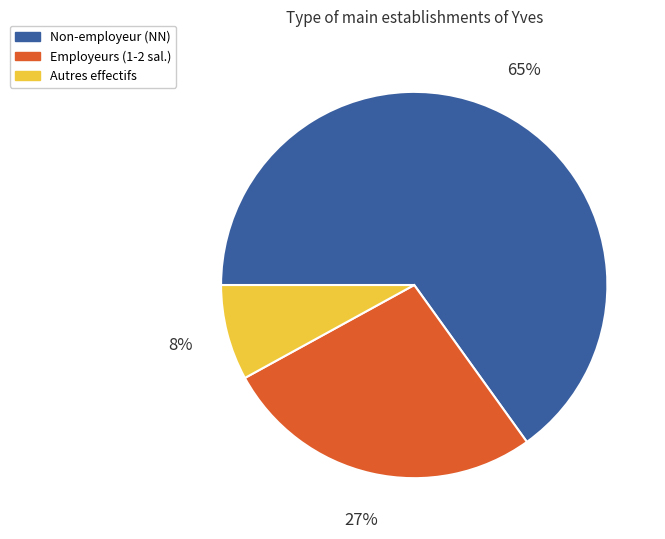

Count the number of slices in the pie.

3